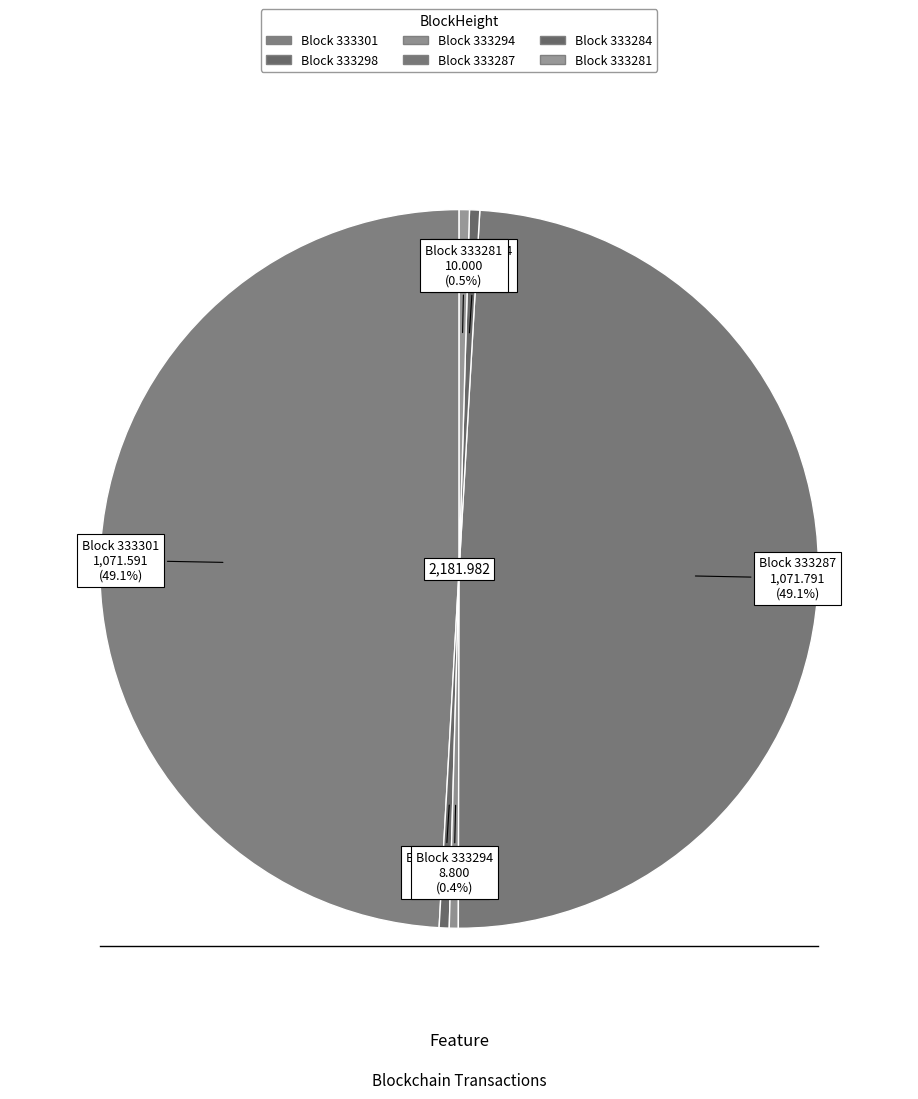

How many slices are in this pie chart?

6